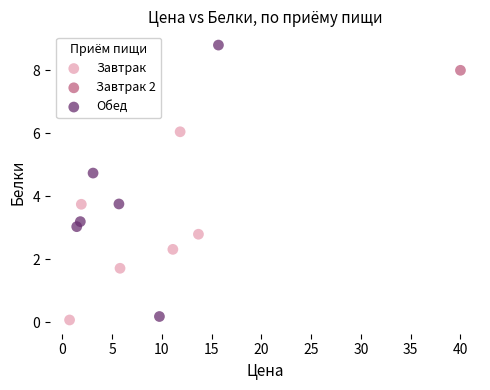

Which series reaches the minimum Y coordinate?

Завтрак